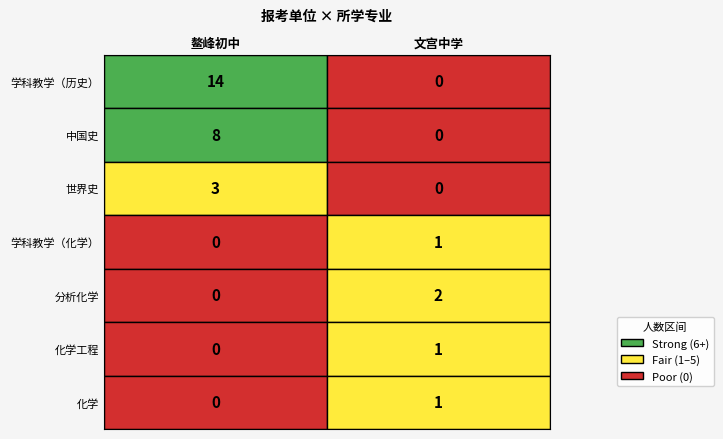

What is the spread (max minus min) of values at 5?

1